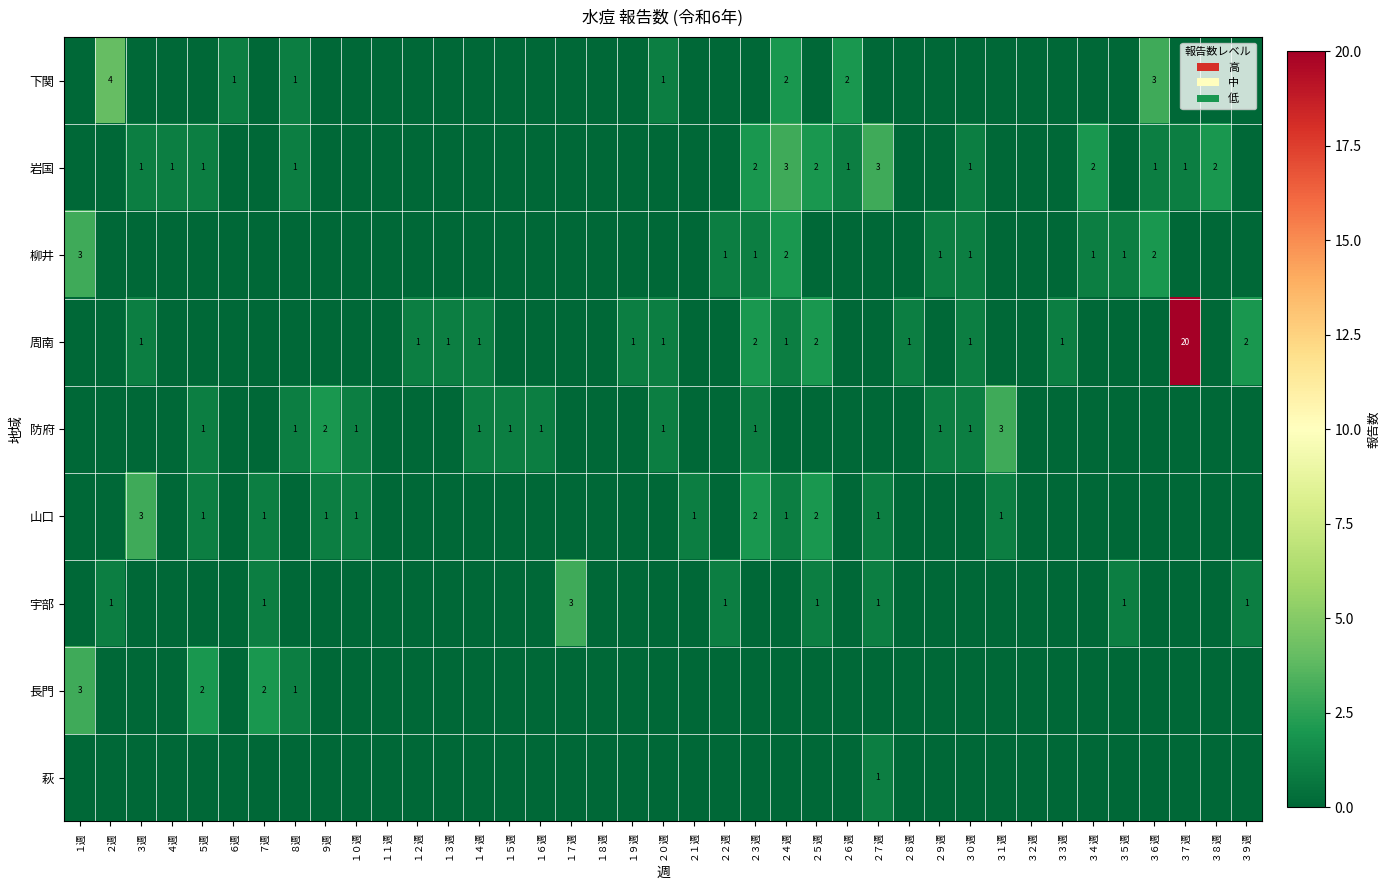

Is it true that 防府 equals 1 at ２０週?

True